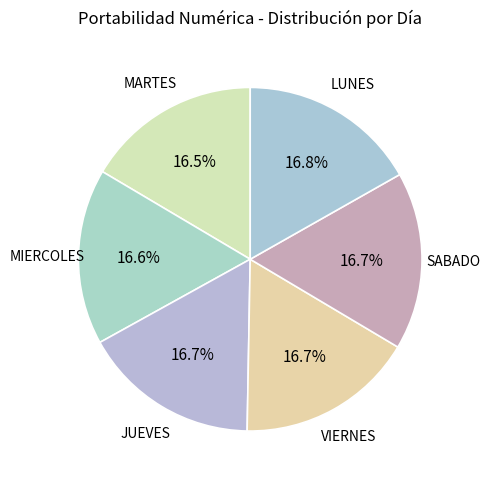

What portion of the pie excludes MARTES?

83.5%